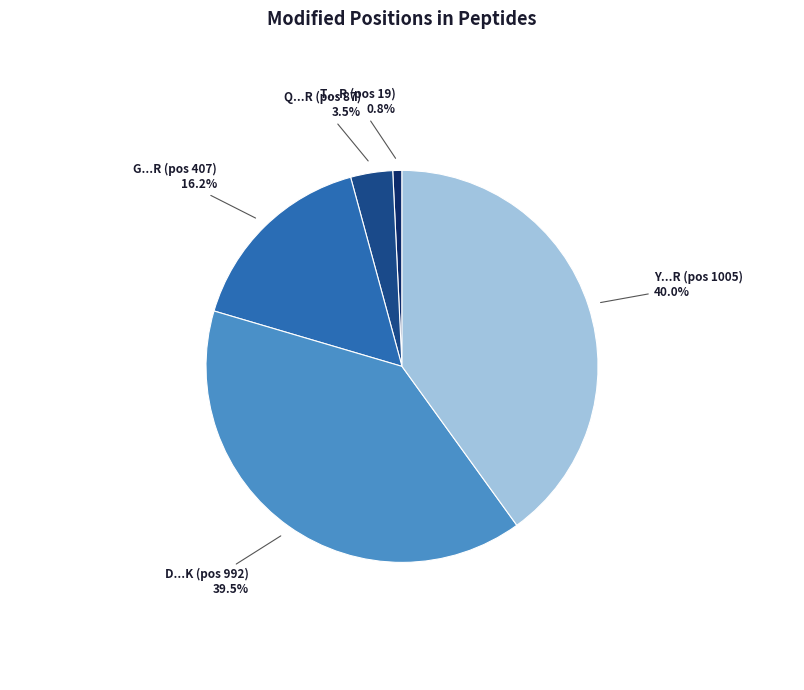

To the nearest percent, what is the average slice percentage?

20%